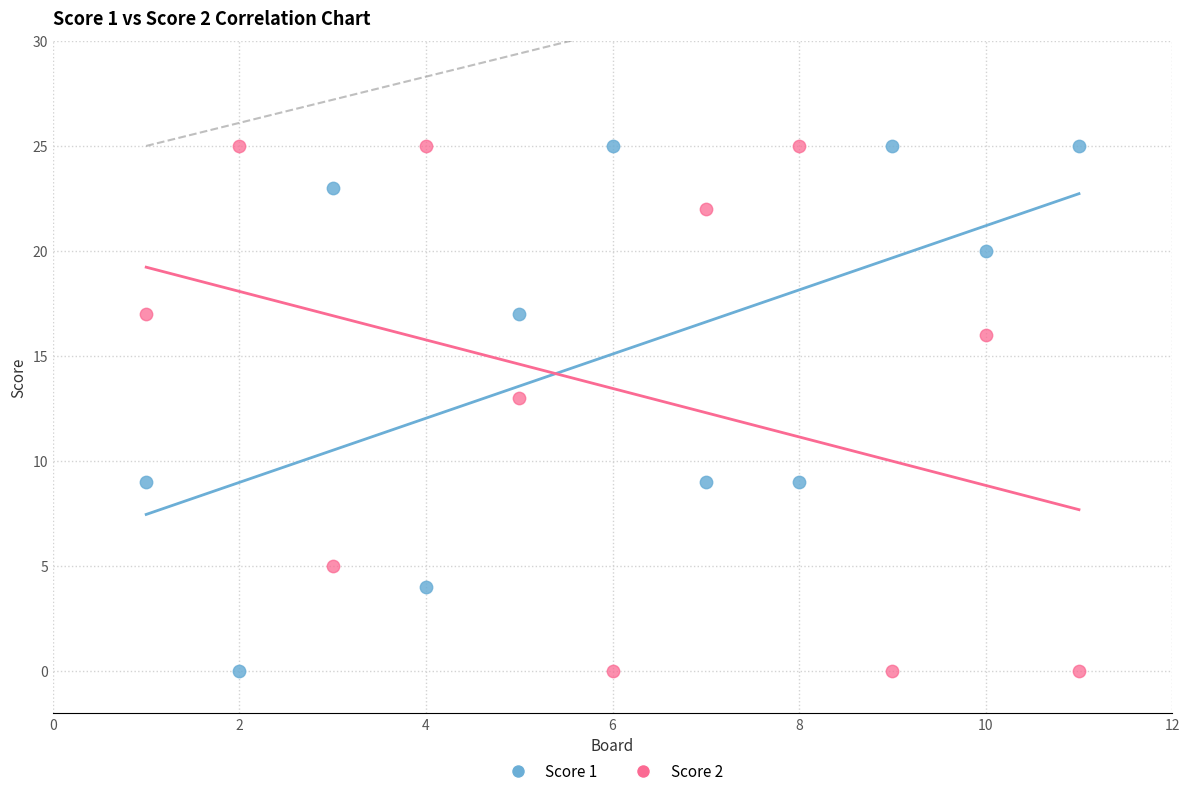

What is the X range (max minus min) for the scatter plot?

10